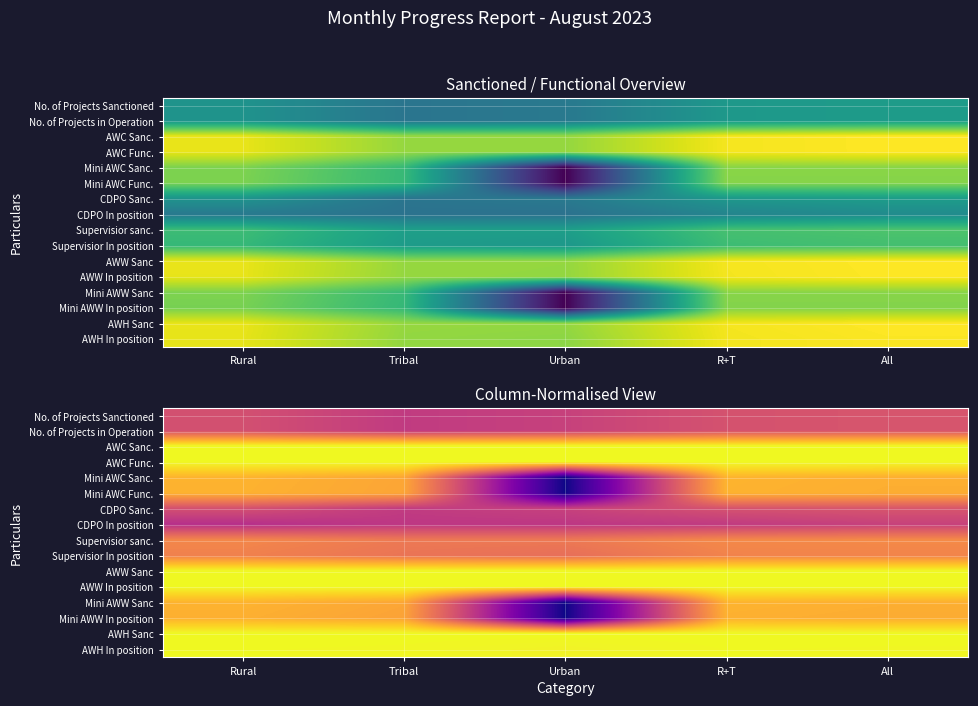

True or false: No. of Projects in Operation has a value of 0.5 at Urban.

True